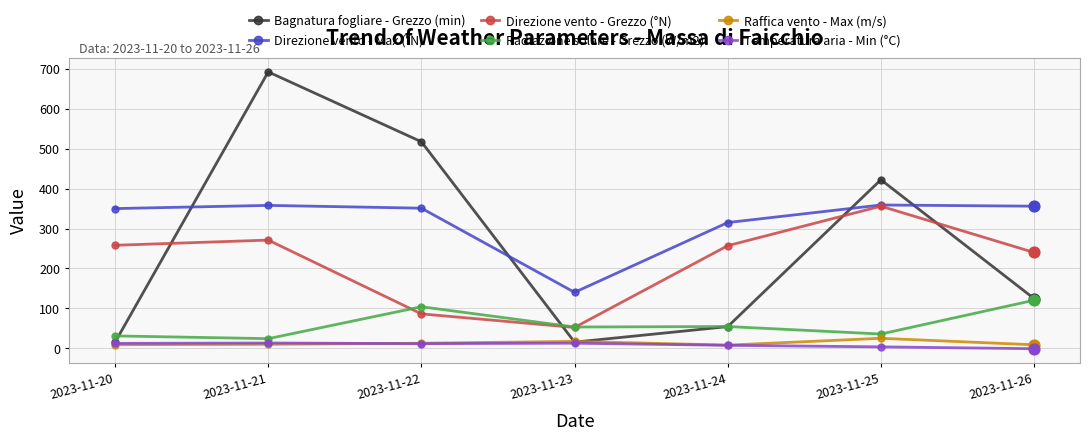

What is the total value across all series at 2023-11-24?

695.3